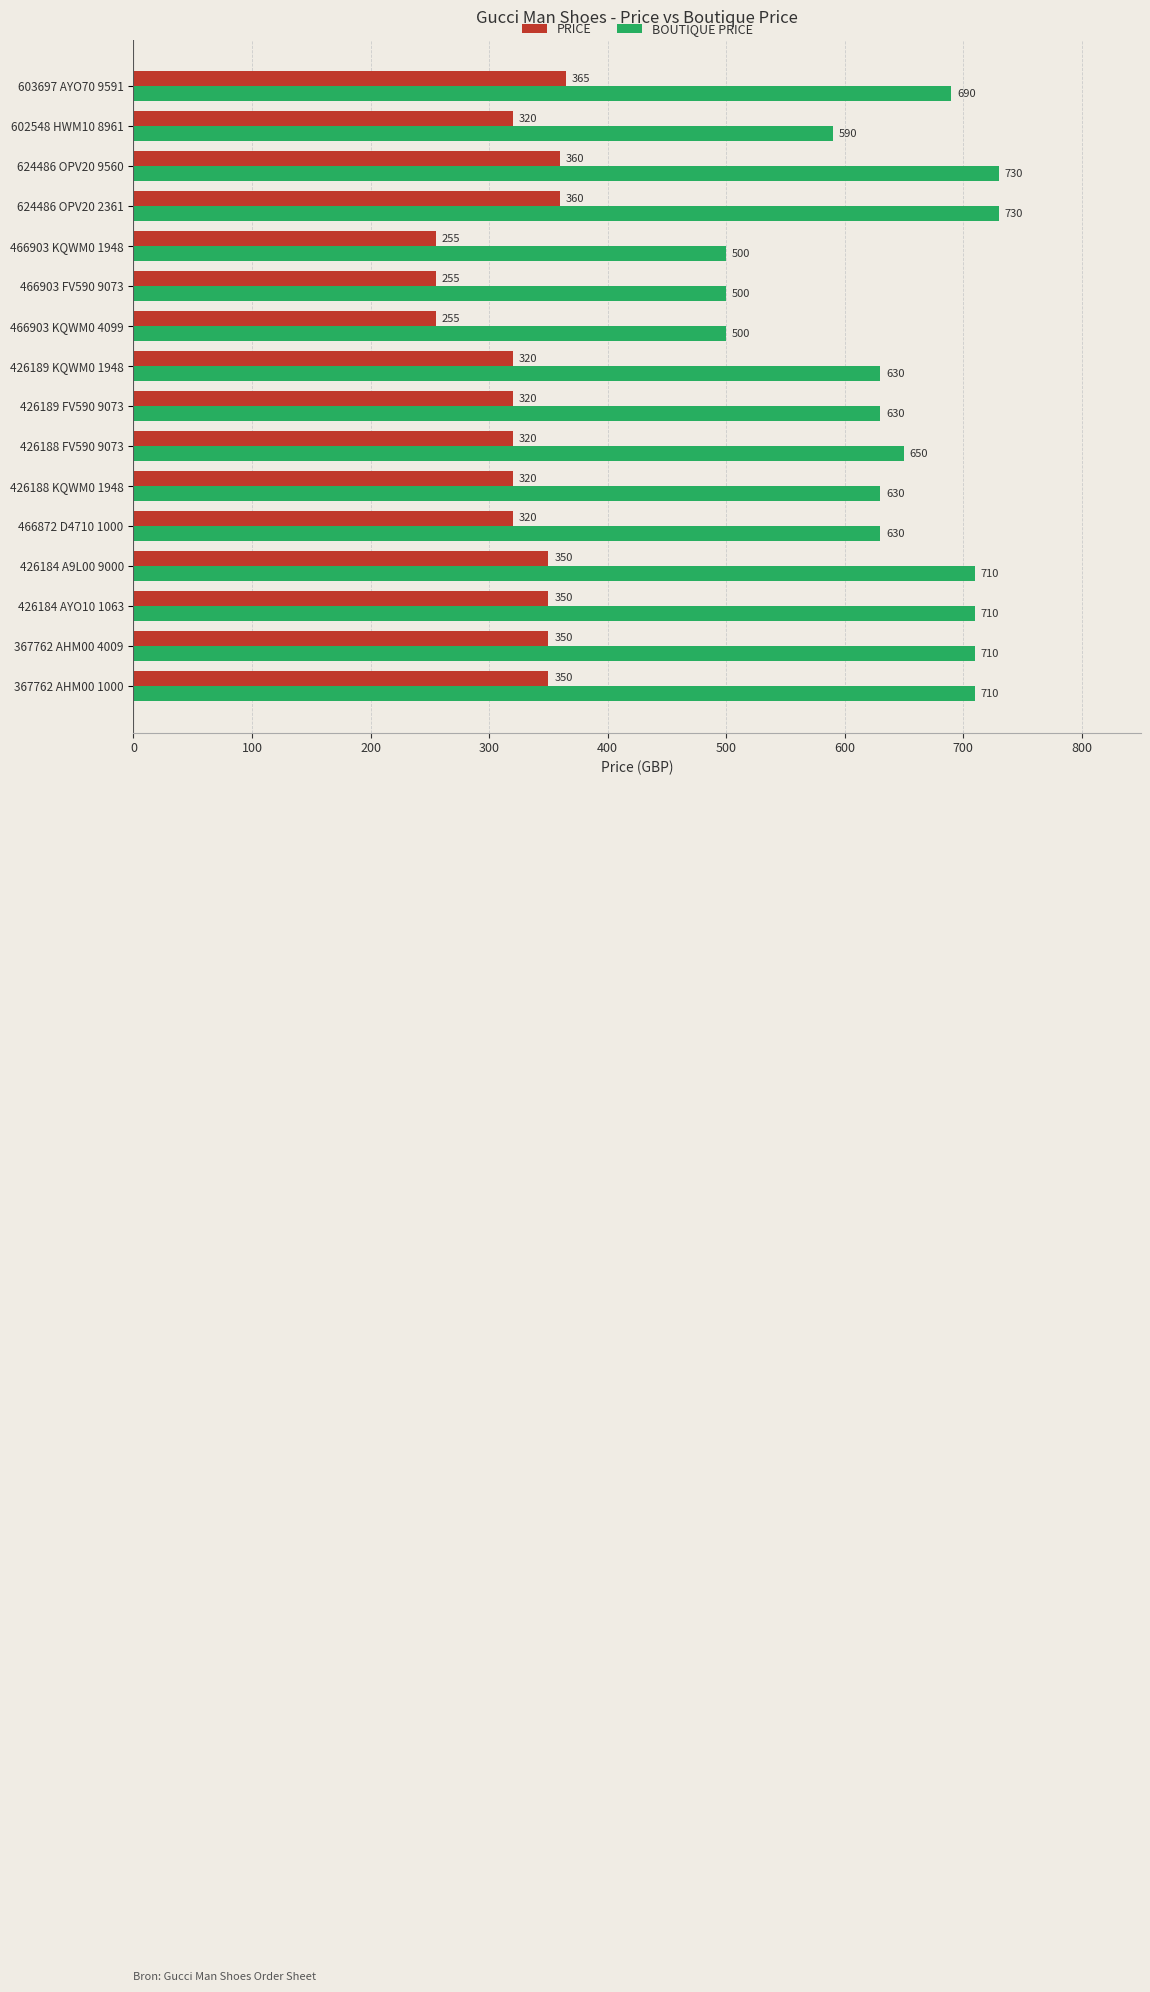

At 367762 AHM00 1000, list the series in order from smallest to largest.

PRICE, BOUTIQUE PRICE